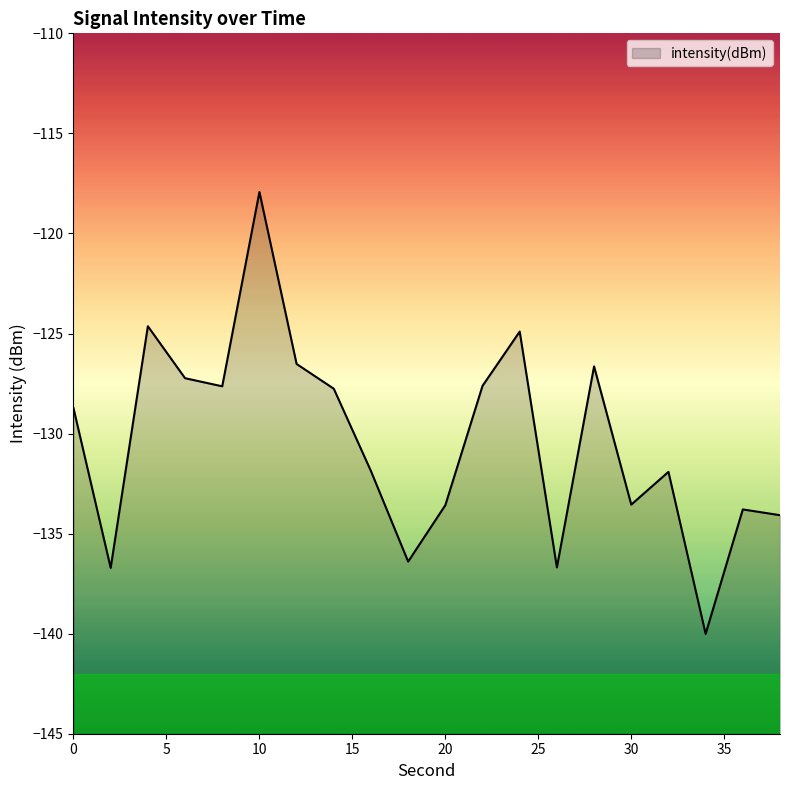

What is the average value?

-130.4